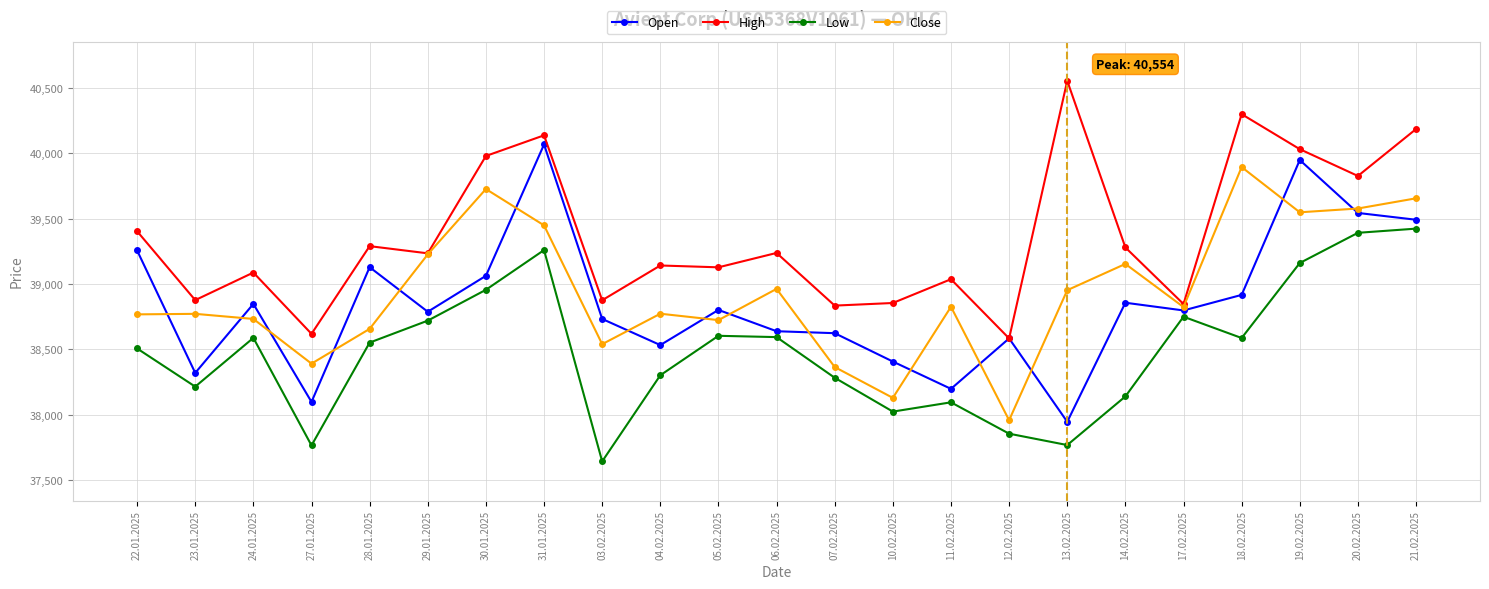

Which label corresponds to the smallest value in the chart?

03.02.2025